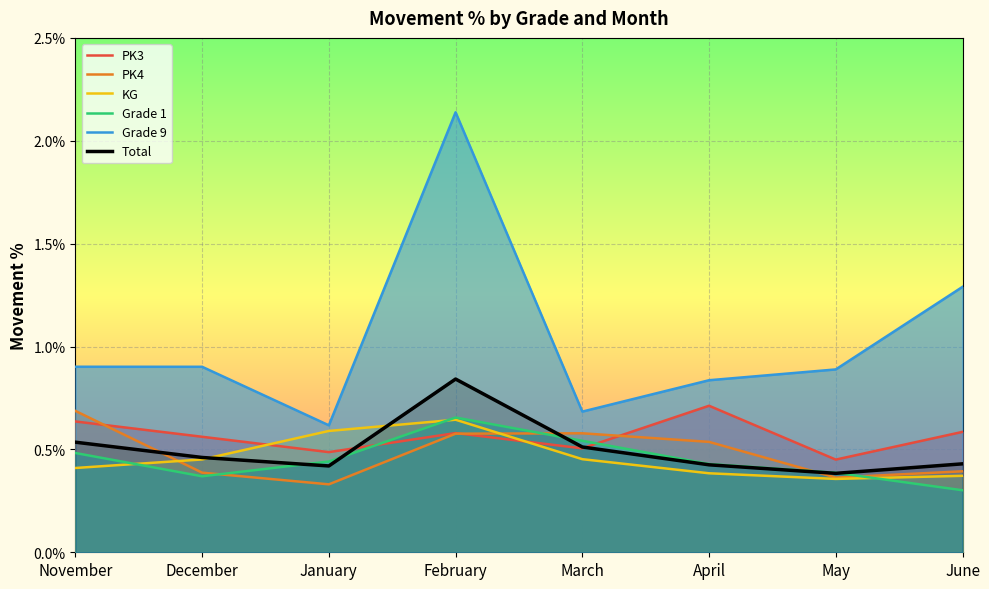

Which series has the largest total across all categories?

Grade 9